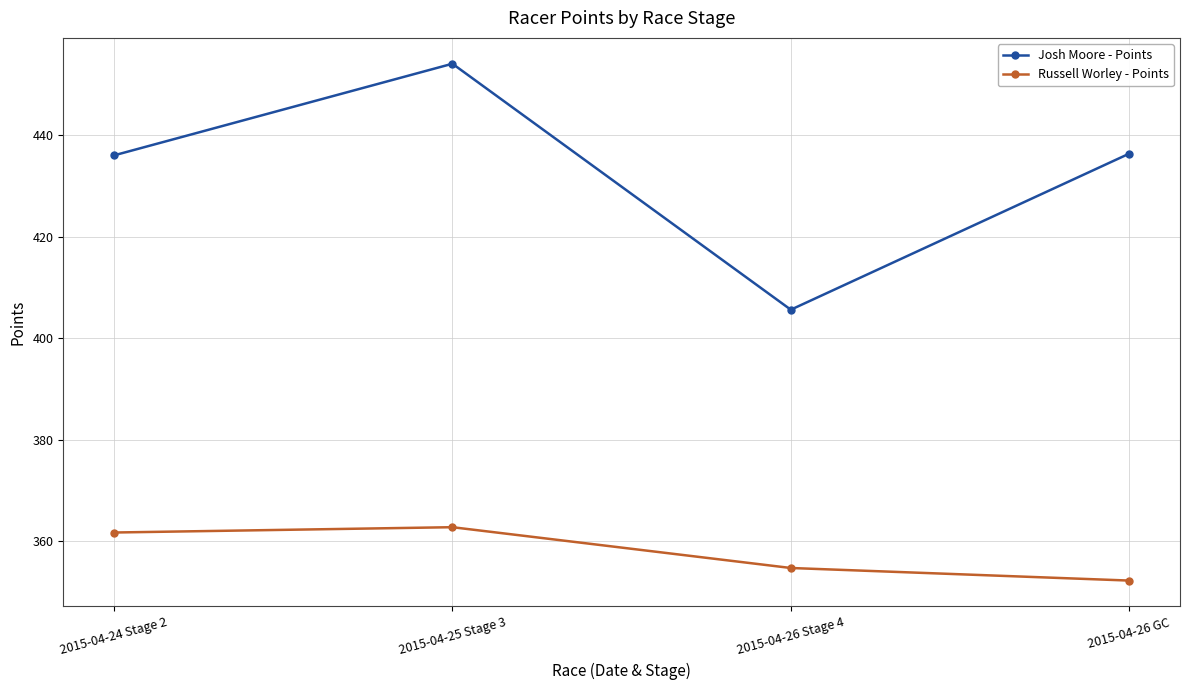

What is the sum of the Josh Moore - Points values at 2015-04-25 Stage 3 and 2015-04-26 GC?

890.4